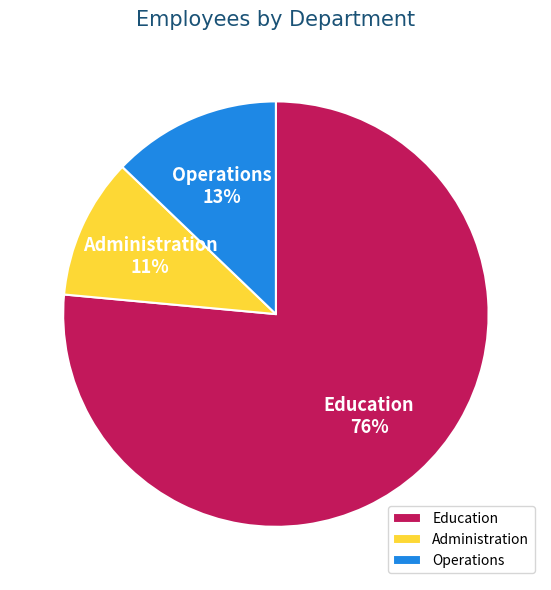

To the nearest percent, what is the combined percentage of Administration and Operations?

24%